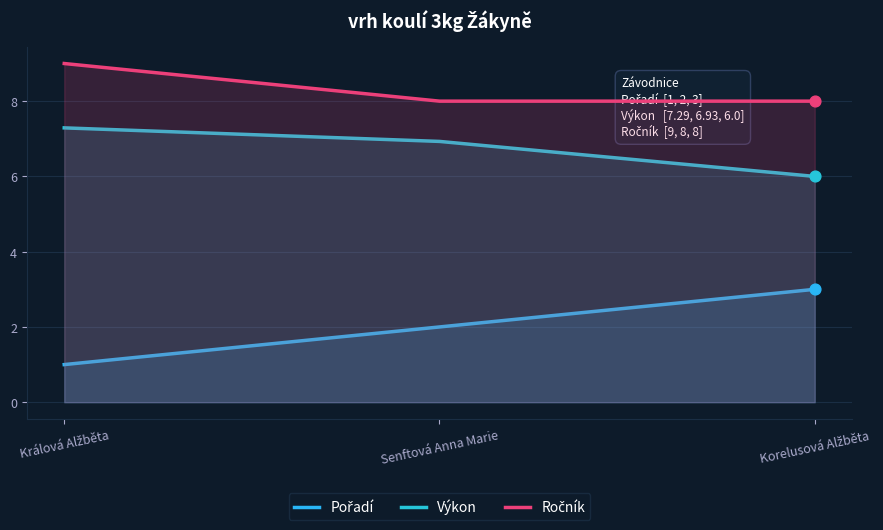

Which series has the widest spread of Y values?

Pořadí